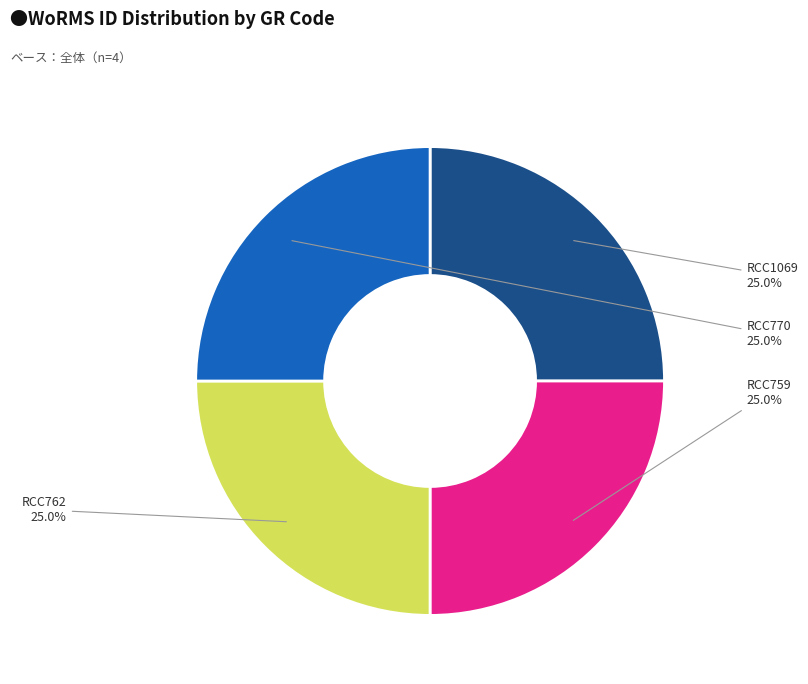

To the nearest percent, what portion does RCC762 represent?

25%